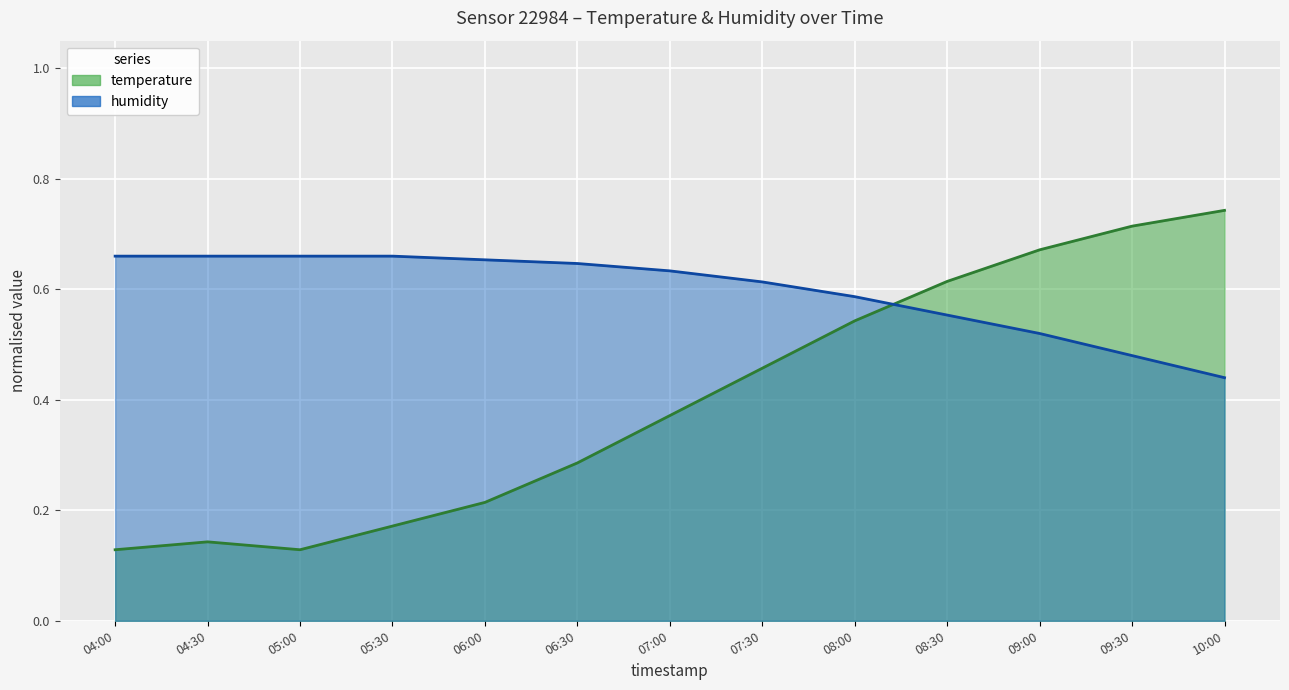

What is the total value across all series at 07:00?

1.0